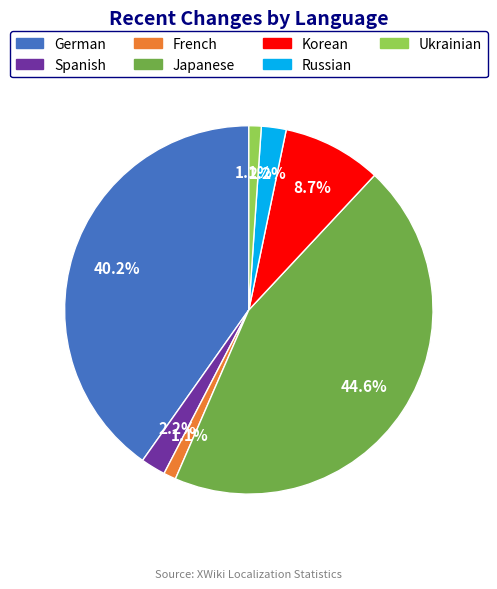

Is there a majority slice in this chart?

No